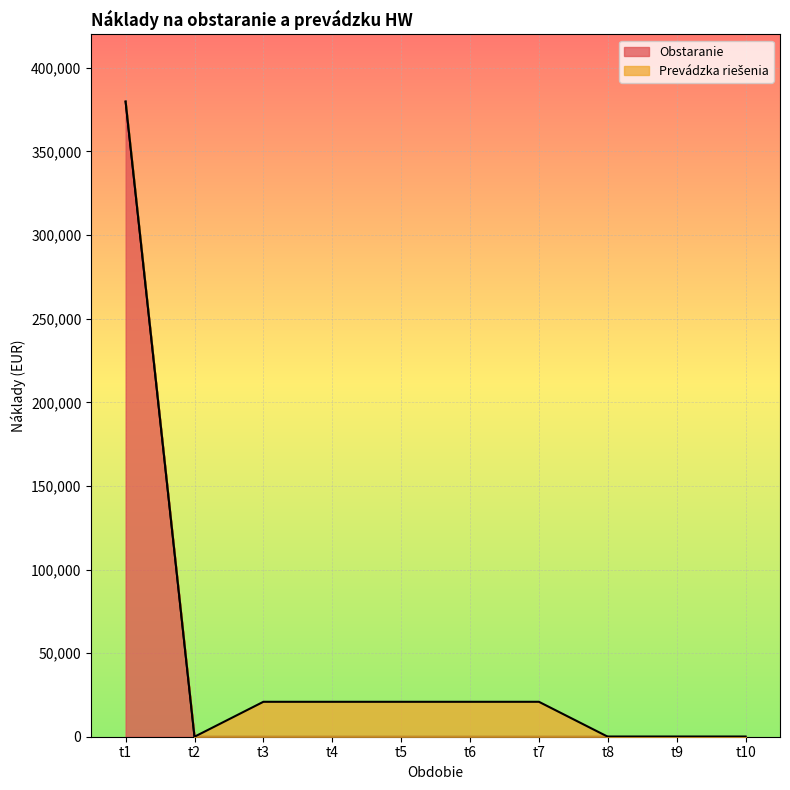

Is it true that the value at t7 is 0.0?

True